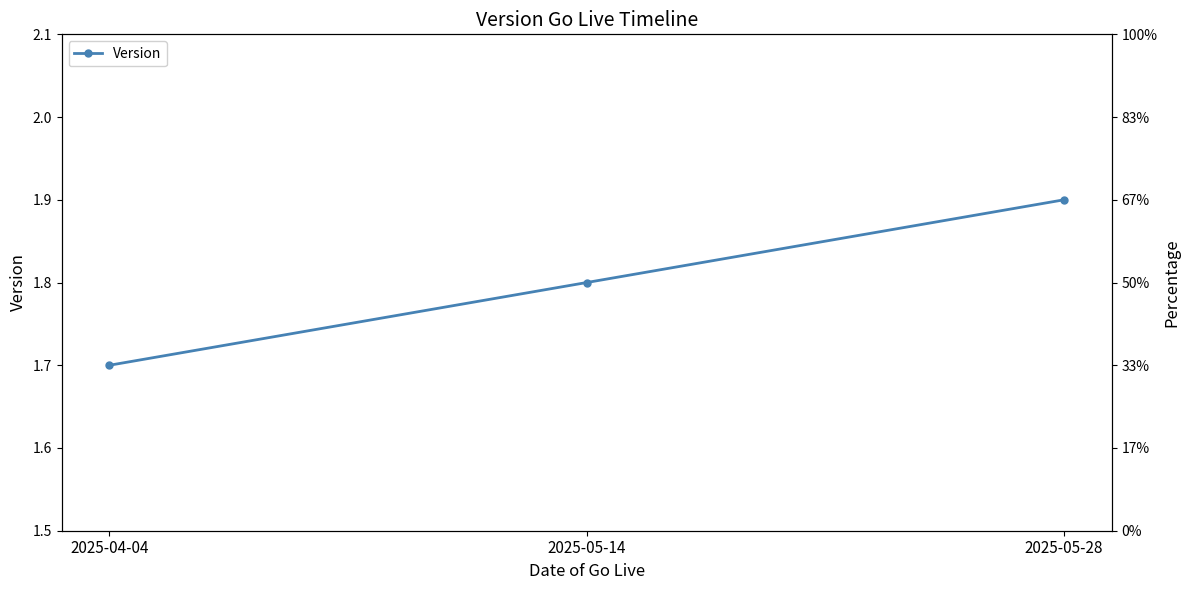

What is the difference between the maximum and minimum values?

0.2